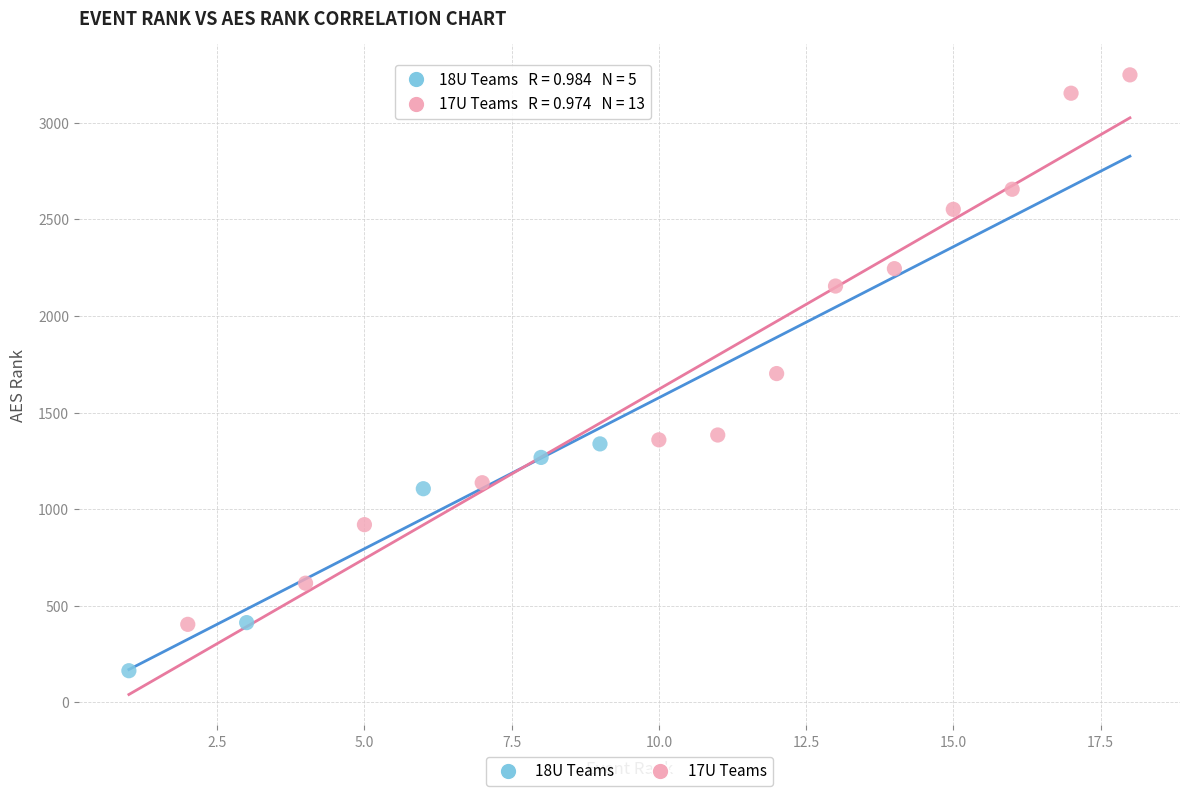

Which series reaches the maximum Y coordinate?

17U Teams